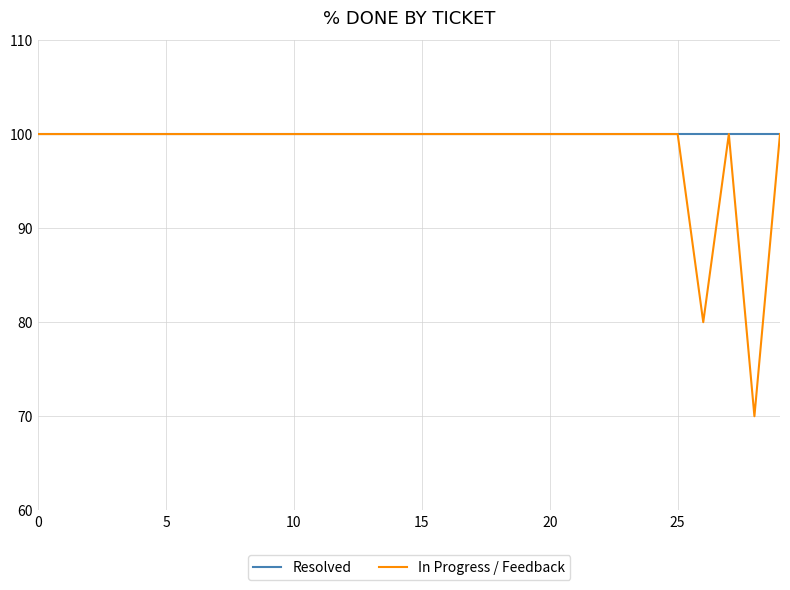

What is the maximum value for In Progress / Feedback?

100